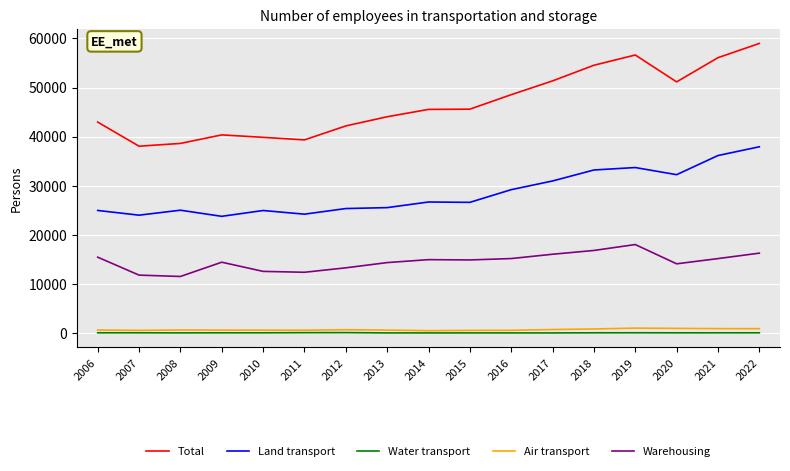

At which label does Land transport reach its peak?

2022